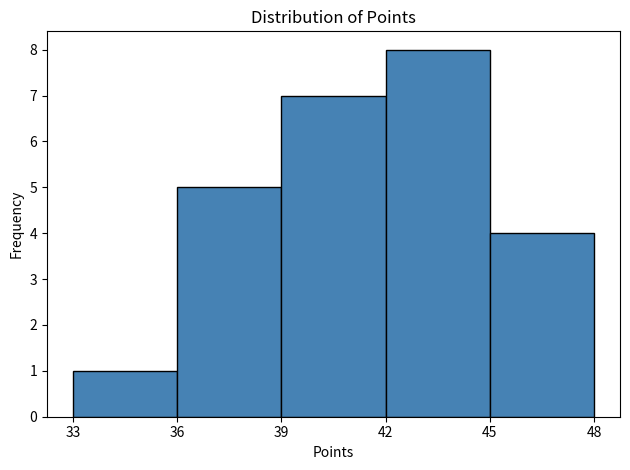

Reading left to right, list every bar in this chart as the range it spans on the x-axis followed by its height. The values are not printed on the chart, so give them approximately, as read against the axis.

33 to 36: 1
36 to 39: 5
39 to 42: 7
42 to 45: 8
45 to 48: 4